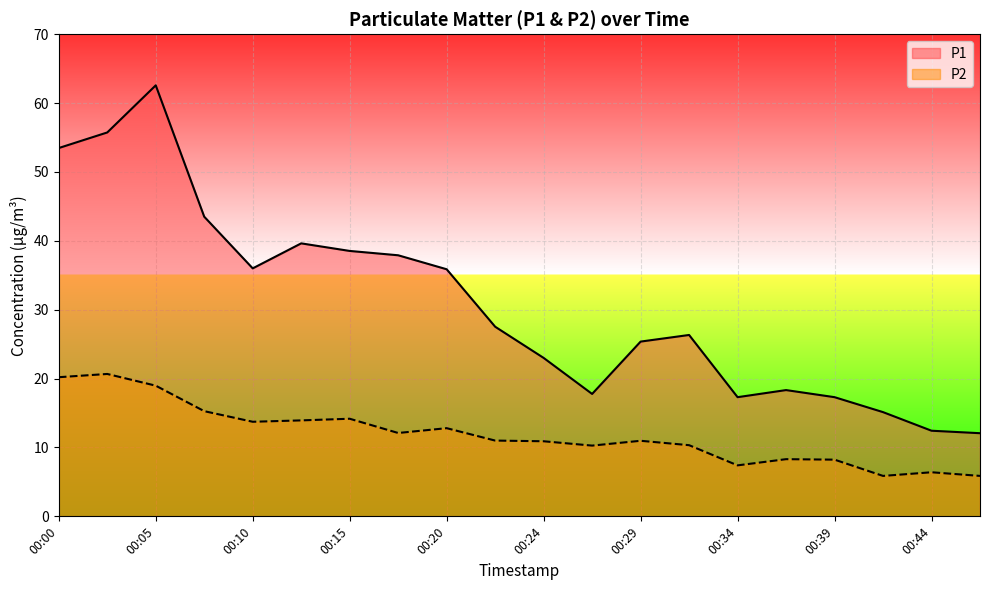

List the series in order of their peak value, highest first.

P1, P2